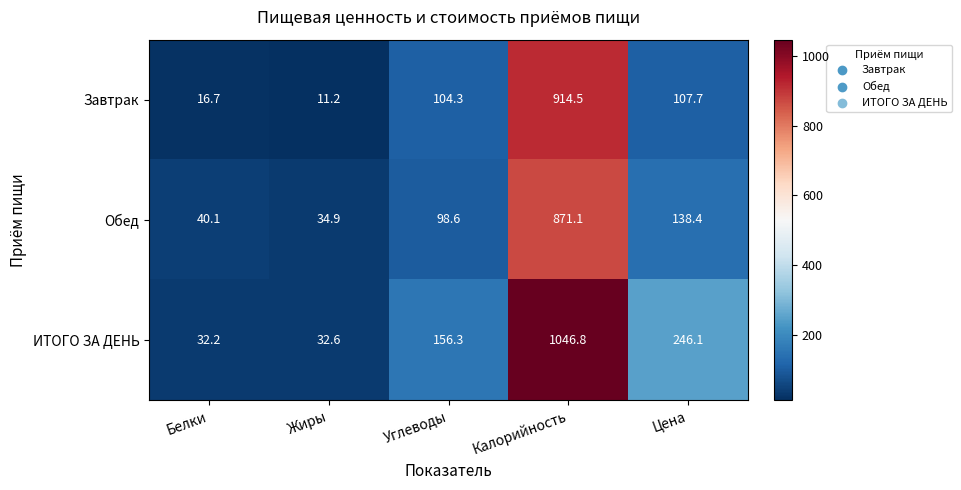

Which series has the largest range (max minus min)?

ИТОГО ЗА ДЕНЬ